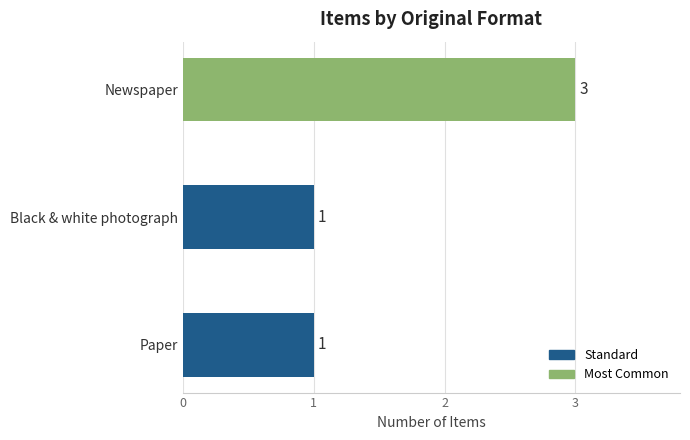

What is the average value?

2